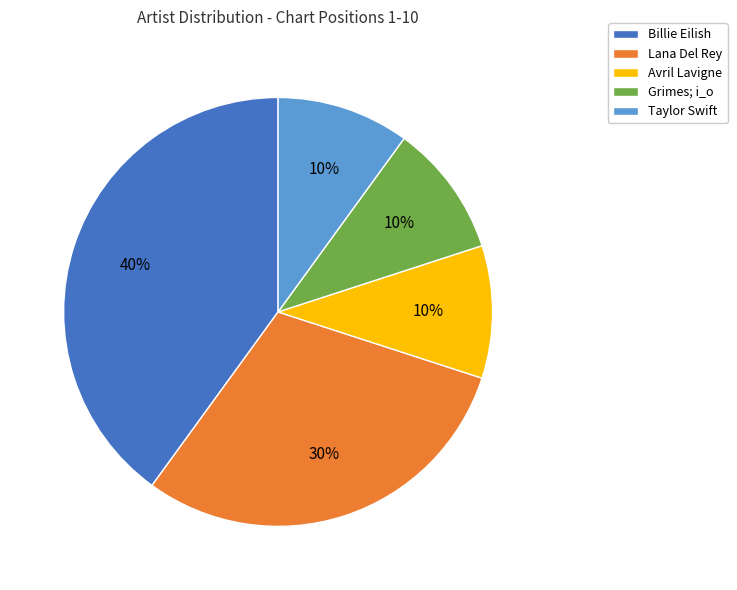

What is the largest slice in the pie chart?

Billie Eilish